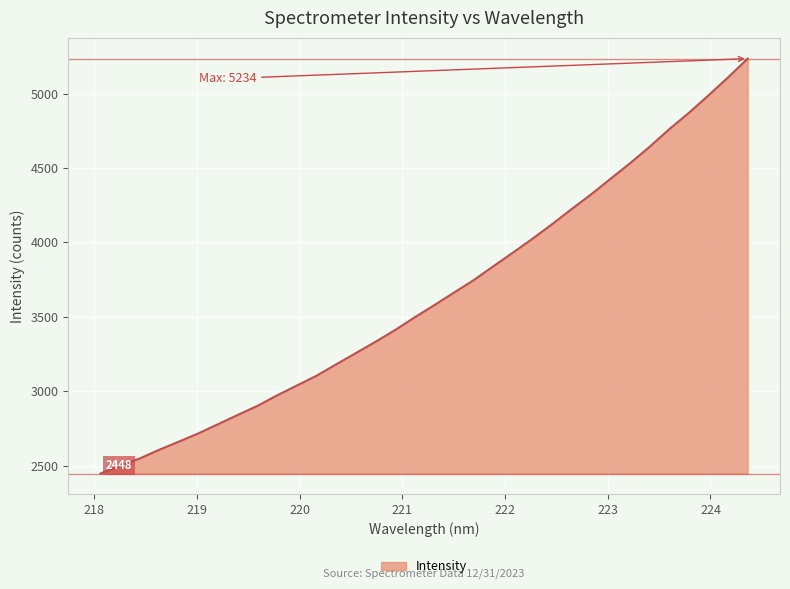

What is the difference between the maximum and minimum values?

2786.1